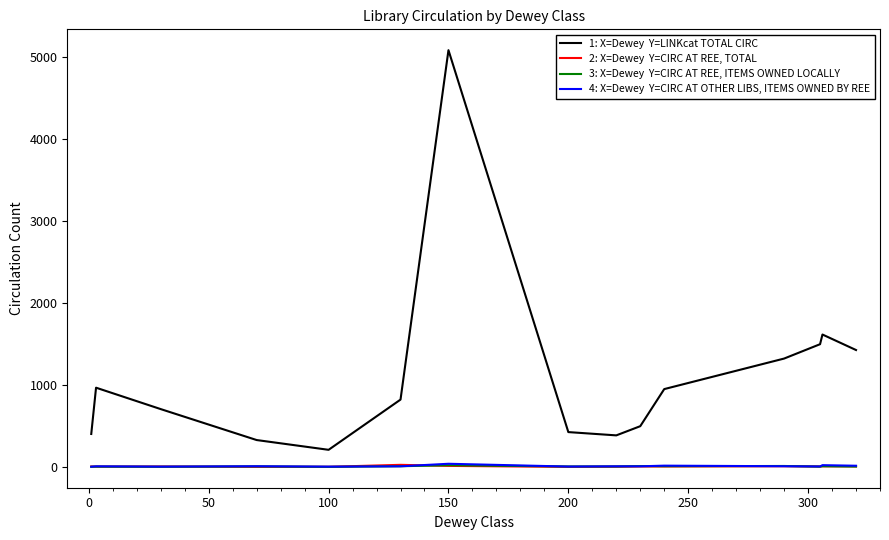

What is the greatest value displayed?

5078